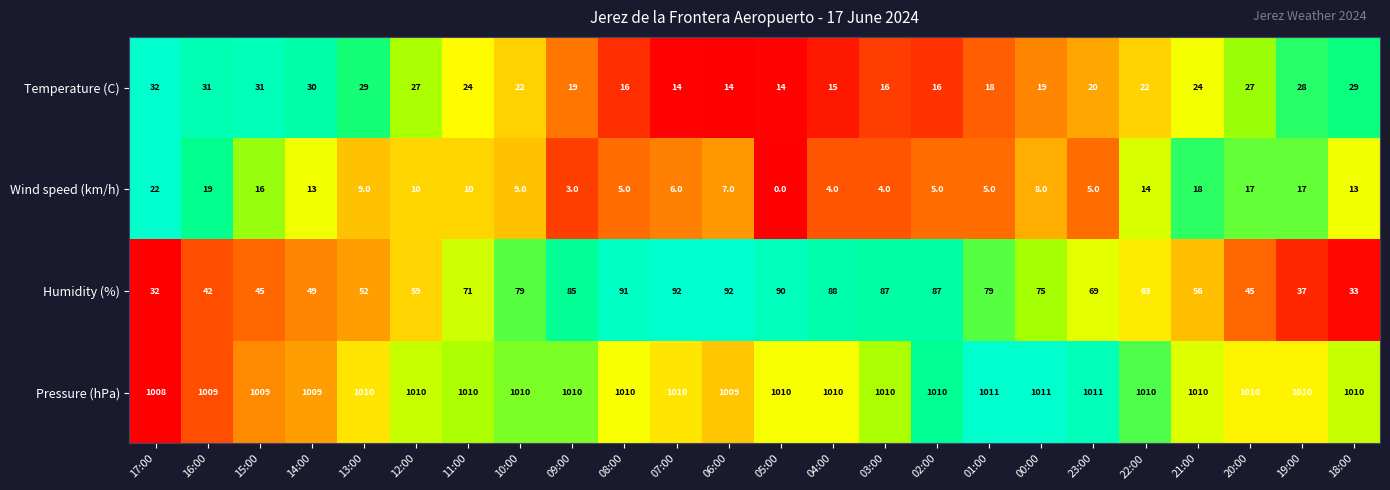

Is it true that Humidity (%) equals 52 at 13:00?

True